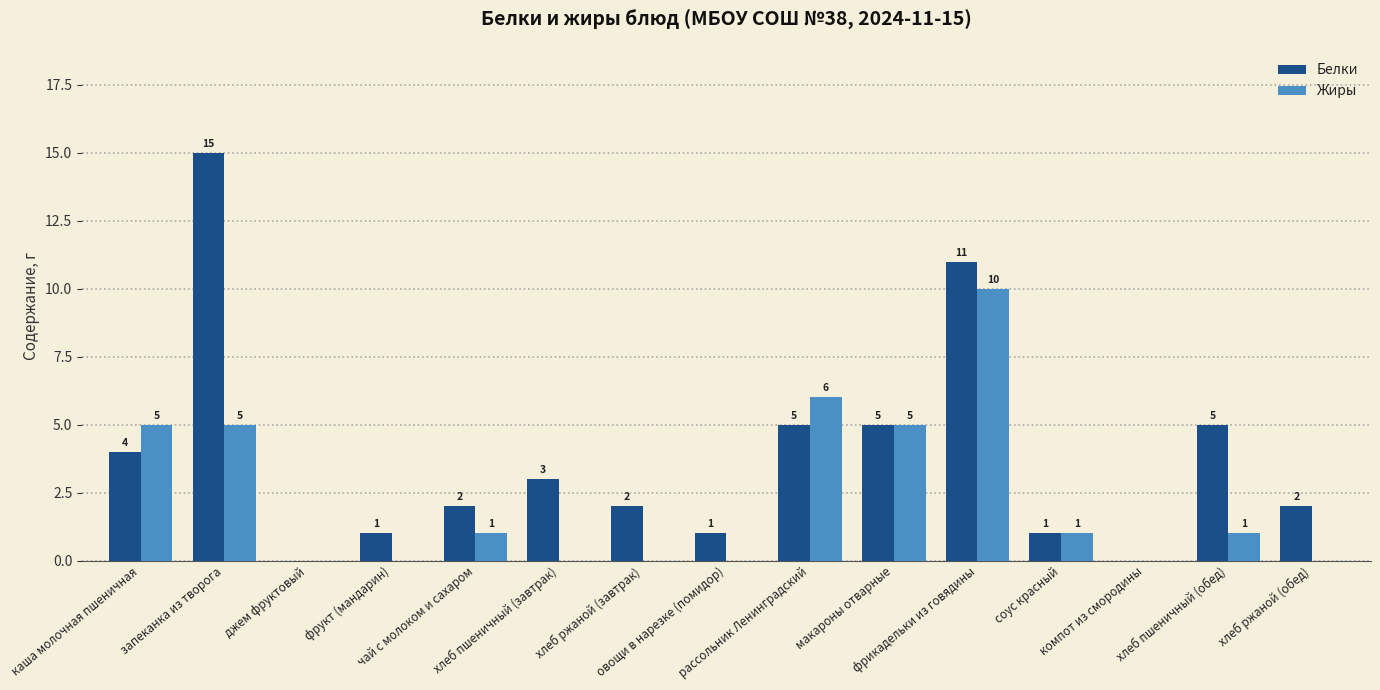

How many Жиры values are between 0 and 5?

13